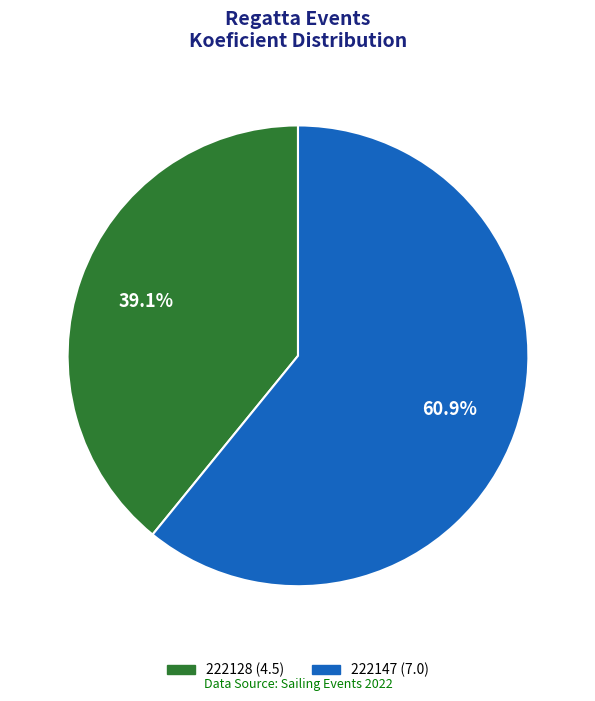

Is there any slice that represents more than half of the pie?

Yes